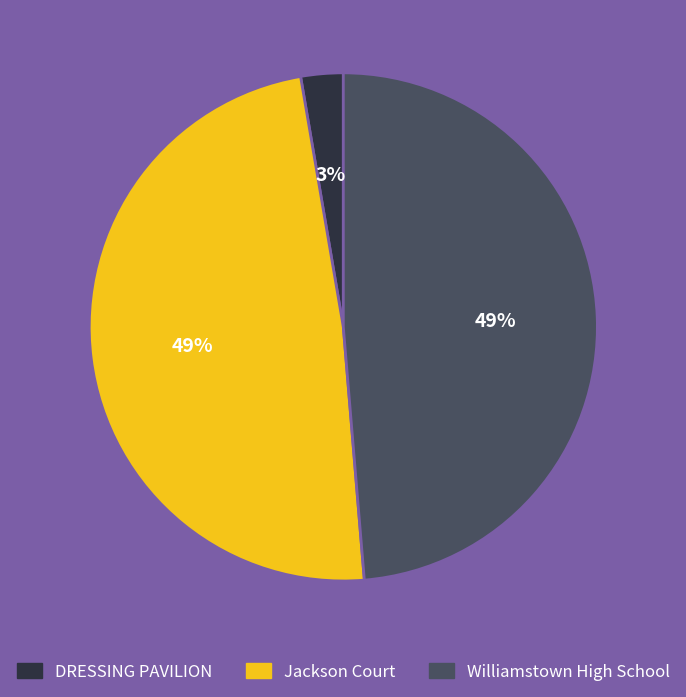

Is there any slice that represents more than half of the pie?

No